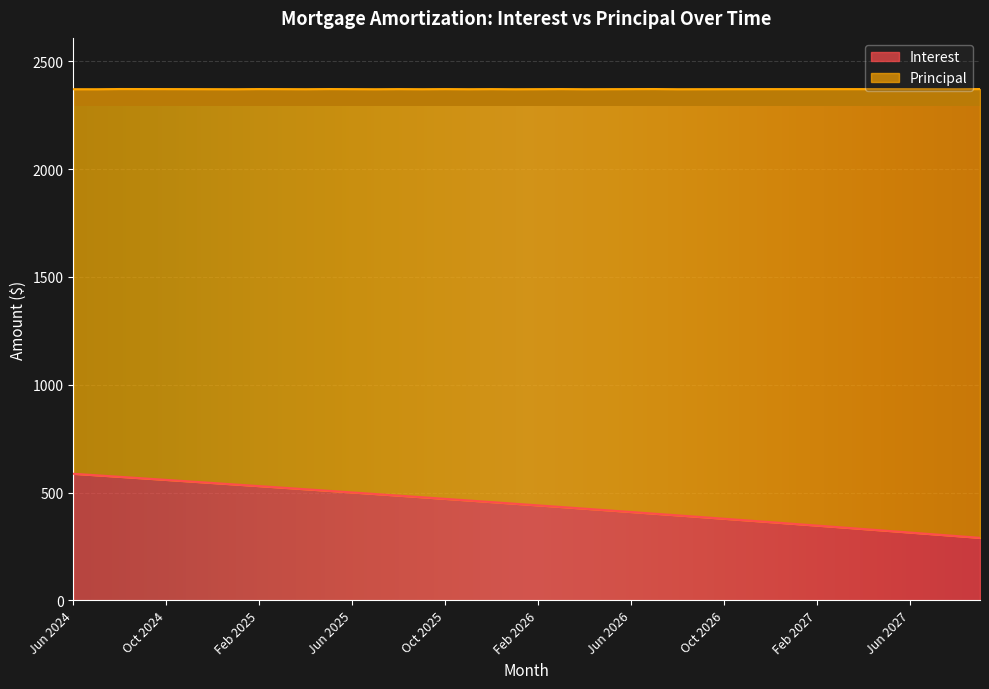

Reading left to right, extract all data points from this chart.

Jun 2024=587.1	Jul 2024=580.0	Aug 2024=572.9	Sep 2024=565.8	Oct 2024=558.7	Nov 2024=551.5	Dec 2024=544.3	Jan 2025=537.0	Feb 2025=529.8	Mar 2025=522.5	Apr 2025=515.2	May 2025=507.8	Jun 2025=500.5	Jul 2025=493.1	Aug 2025=485.6	Sep 2025=478.1	Oct 2025=470.7	Nov 2025=463.1	Dec 2025=455.6	Jan 2026=448.0	Feb 2026=440.4	Mar 2026=432.7	Apr 2026=425.1	May 2026=417.4	Jun 2026=409.6	Jul 2026=401.9	Aug 2026=394.1	Sep 2026=386.2	Oct 2026=378.4	Nov 2026=370.5	Dec 2026=362.6	Jan 2027=354.6	Feb 2027=346.6	Mar 2027=338.6	Apr 2027=330.6	May 2027=322.5	Jun 2027=314.4	Jul 2027=306.2	Aug 2027=298.1	Sep 2027=289.9